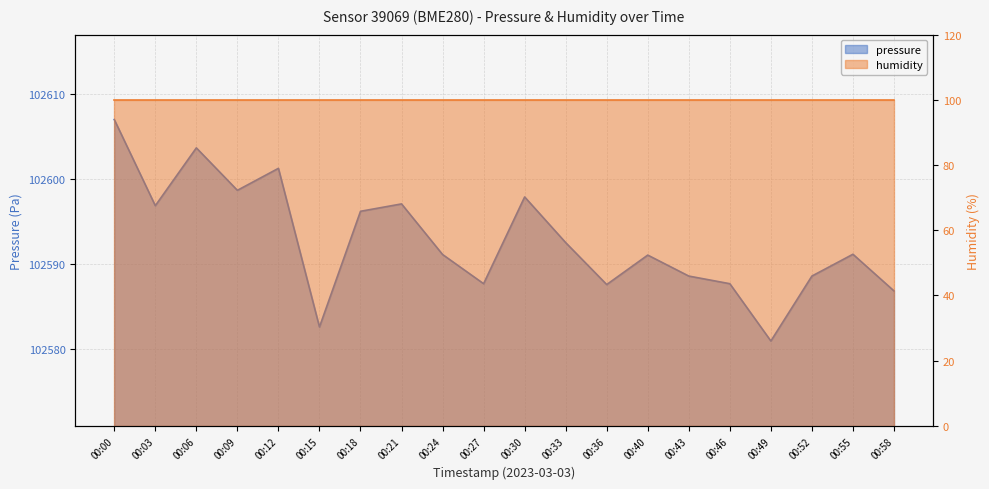

How many categories are shown in the chart?

20